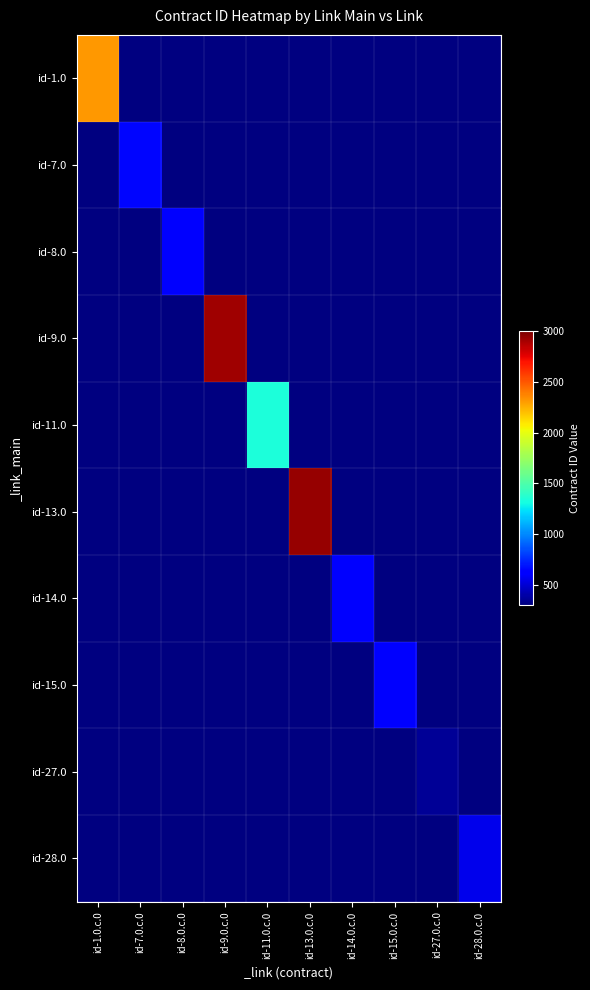

At how many categories does at least one series exceed 1260?

4